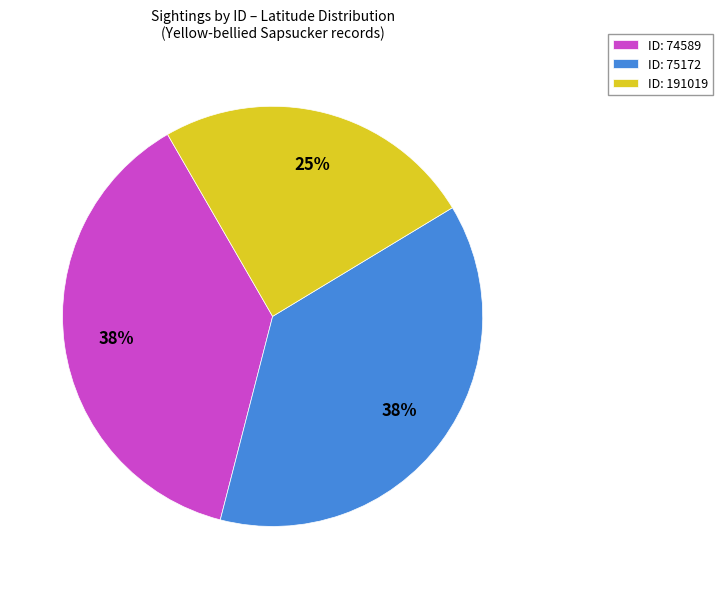

How many segments does this pie chart have?

3